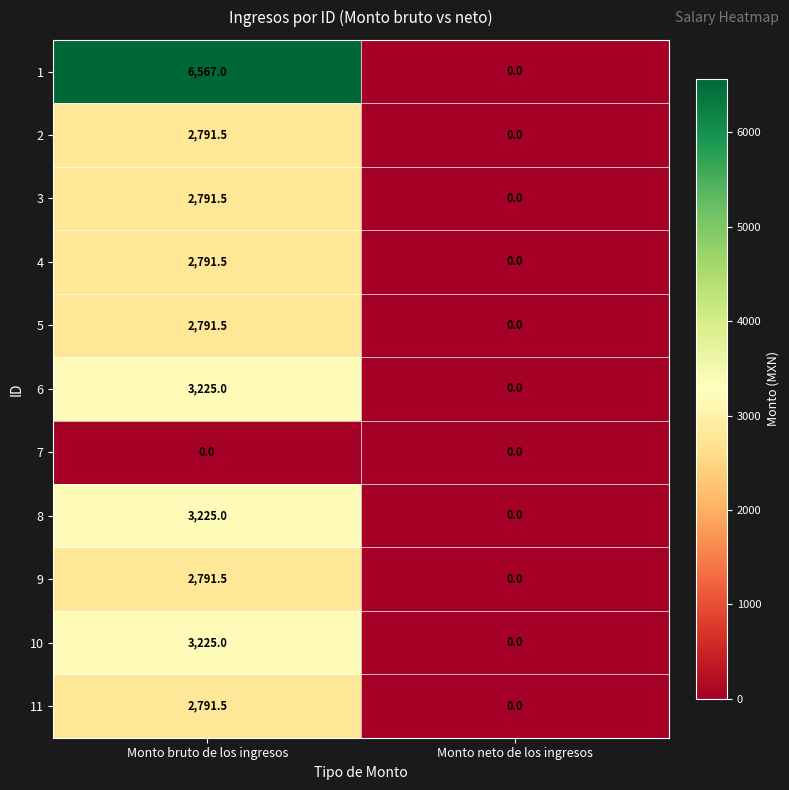

At which category does the chart reach its peak across all series?

Monto bruto de los ingresos